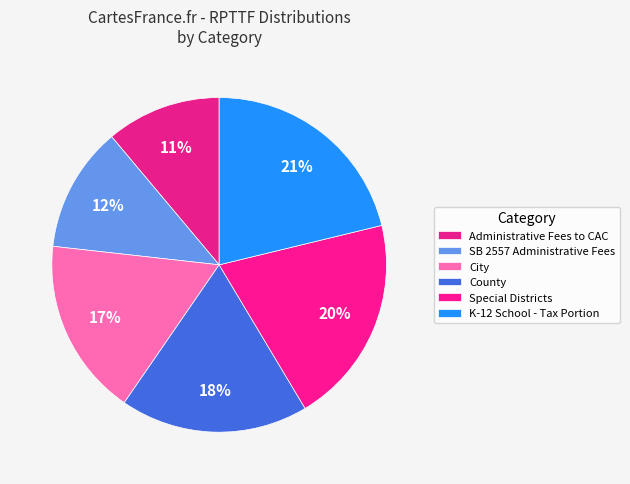

To the nearest percent, what is the average slice percentage?

17%